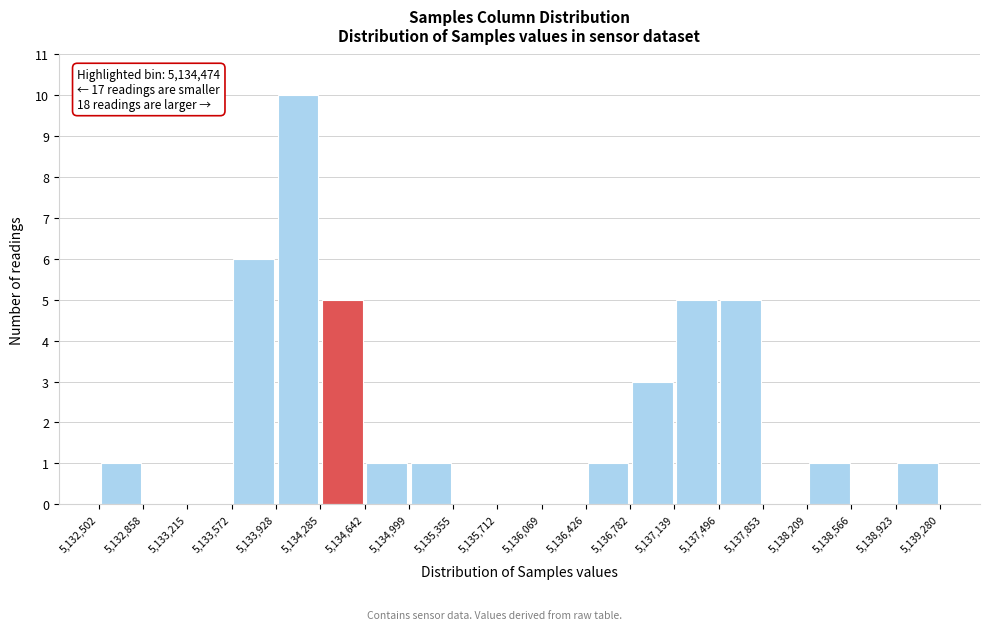

Which range on the x-axis has the tallest bar?

5,133,928 to 5,134,285